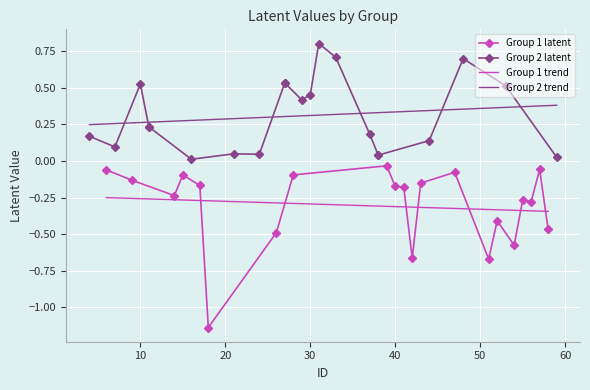

How many interior local peaks does the Group 1 latent series have?

6